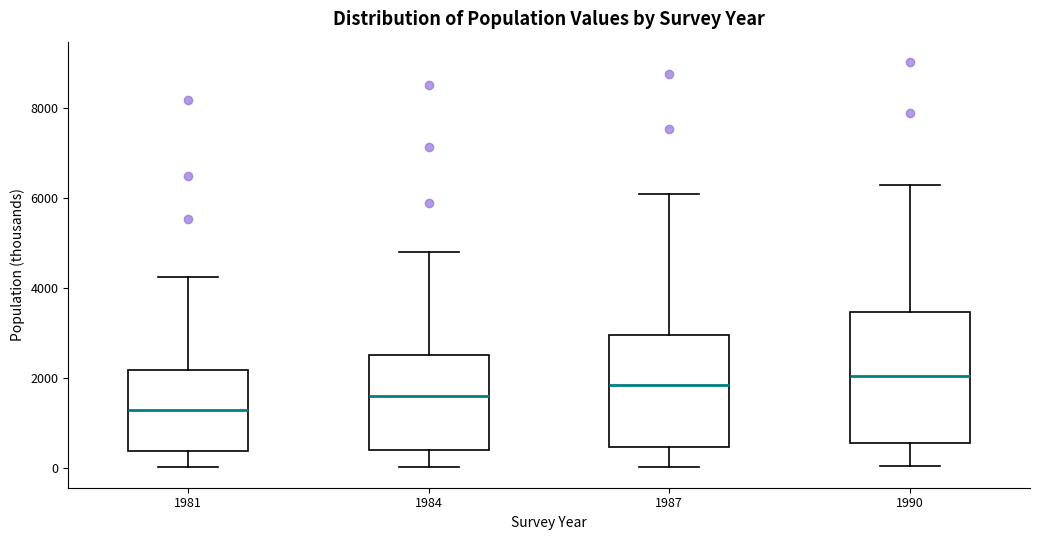

Which box has the lowest median line?

1981